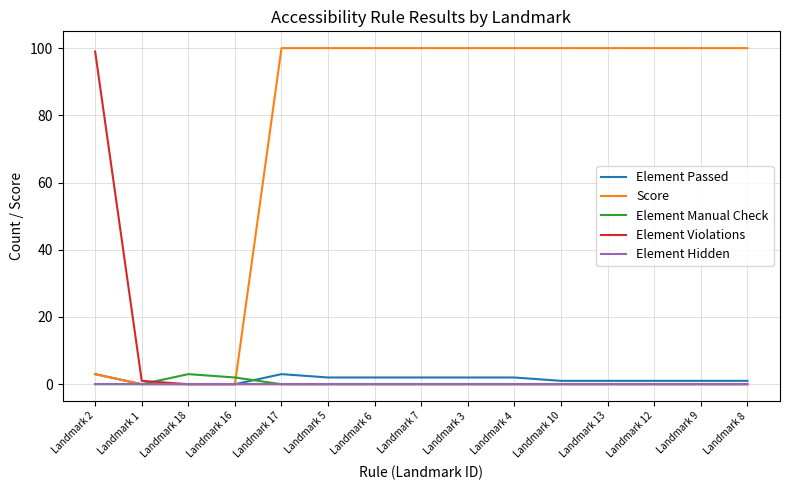

What is the difference between the maximum and second lowest values in the Element Manual Check series?

3